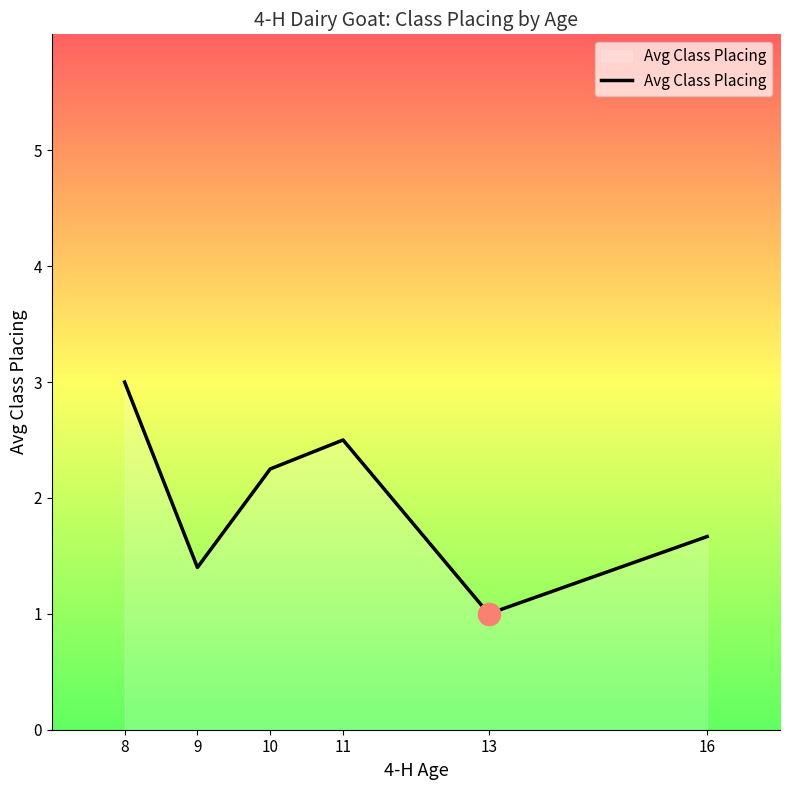

True or false: the data has more than 0 interior local peaks.

True